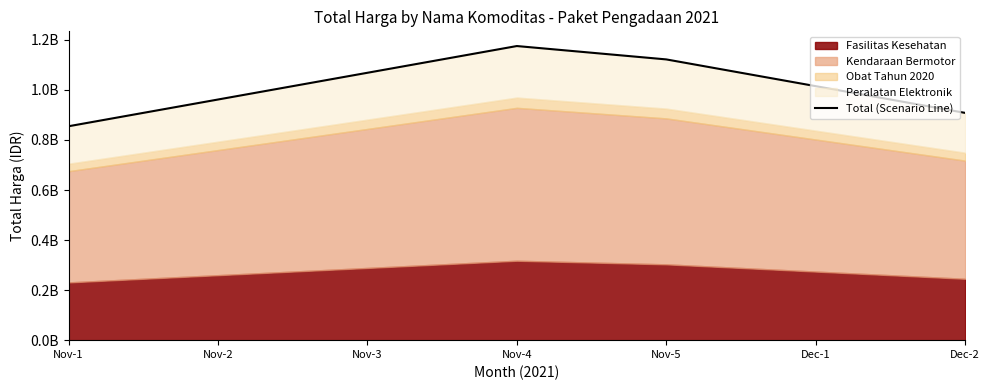

Rank the categories by value from lowest to highest.

Nov-1, Dec-2, Nov-2, Dec-1, Nov-3, Nov-5, Nov-4